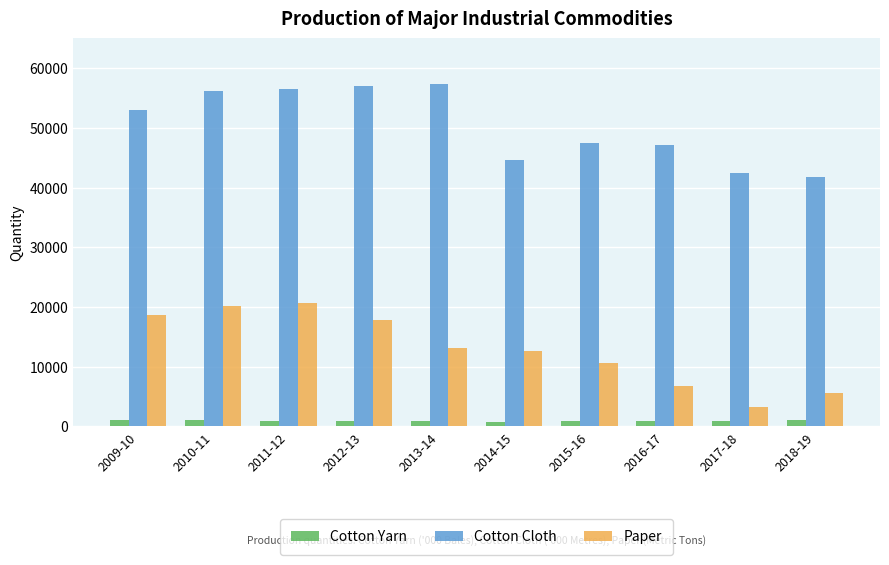

How many categories are shown in the chart?

10